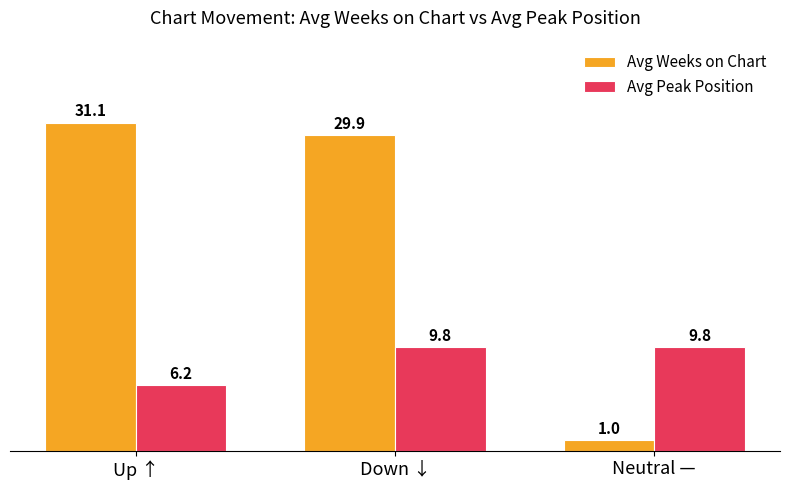

What is the label of the 3rd bar from the right?

Up ↑